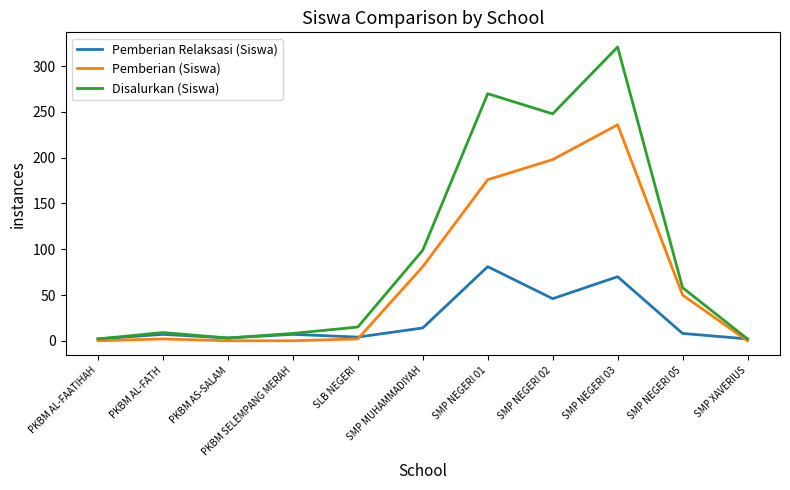

List the series in order of their overall mean, lowest first.

Pemberian Relaksasi (Siswa), Pemberian (Siswa), Disalurkan (Siswa)